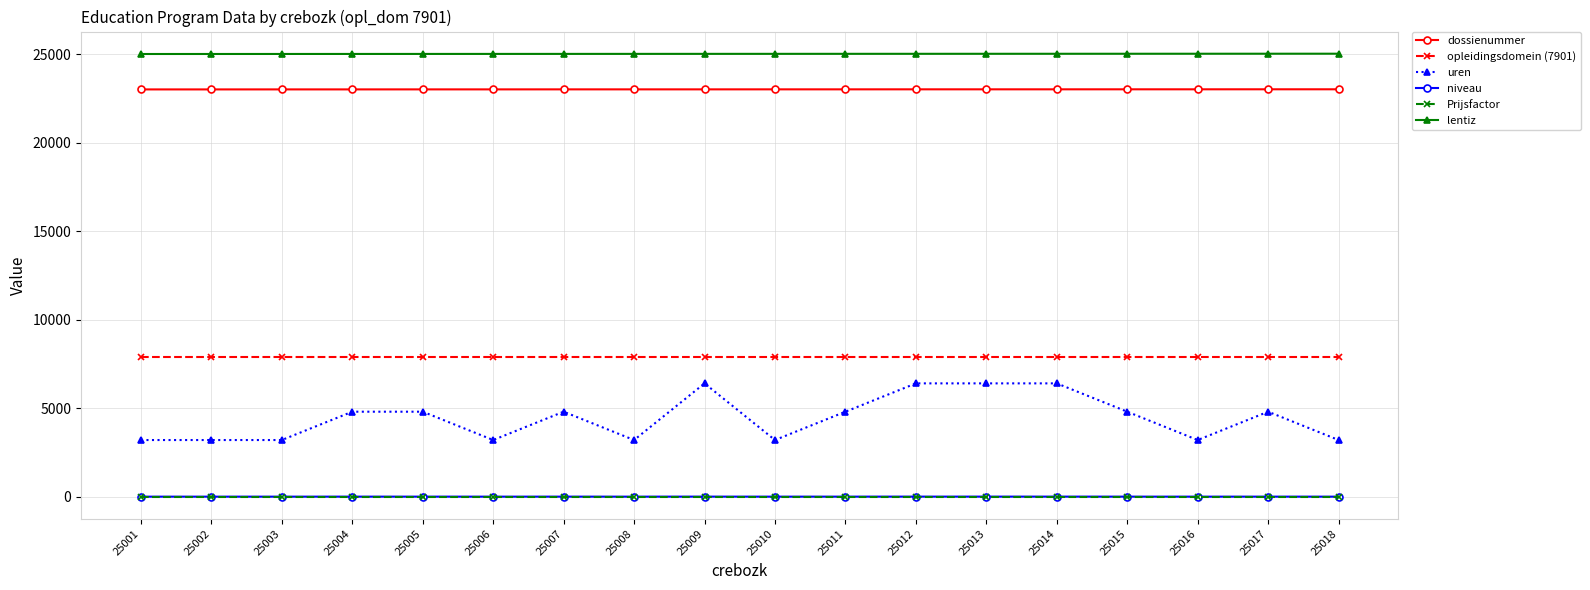

What is the value of the Prijsfactor point at the 14th from the left?

1.4